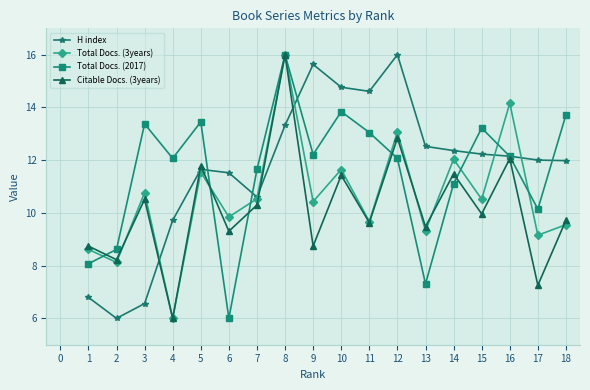

What is the minimum value for Total Docs. (2017)?

6.0